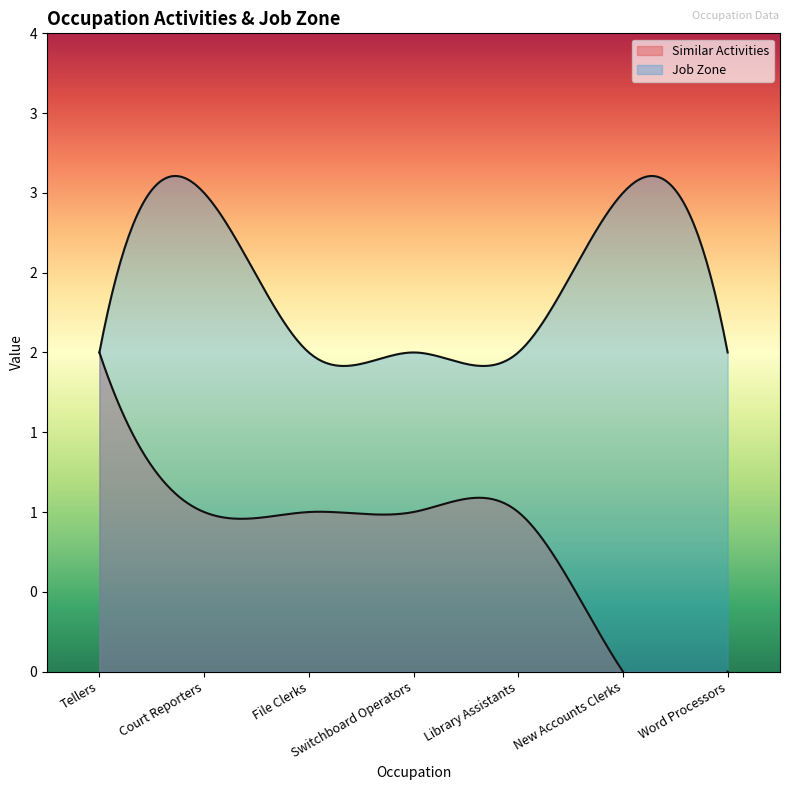

What is the total value across all series at Library Assistants?

3